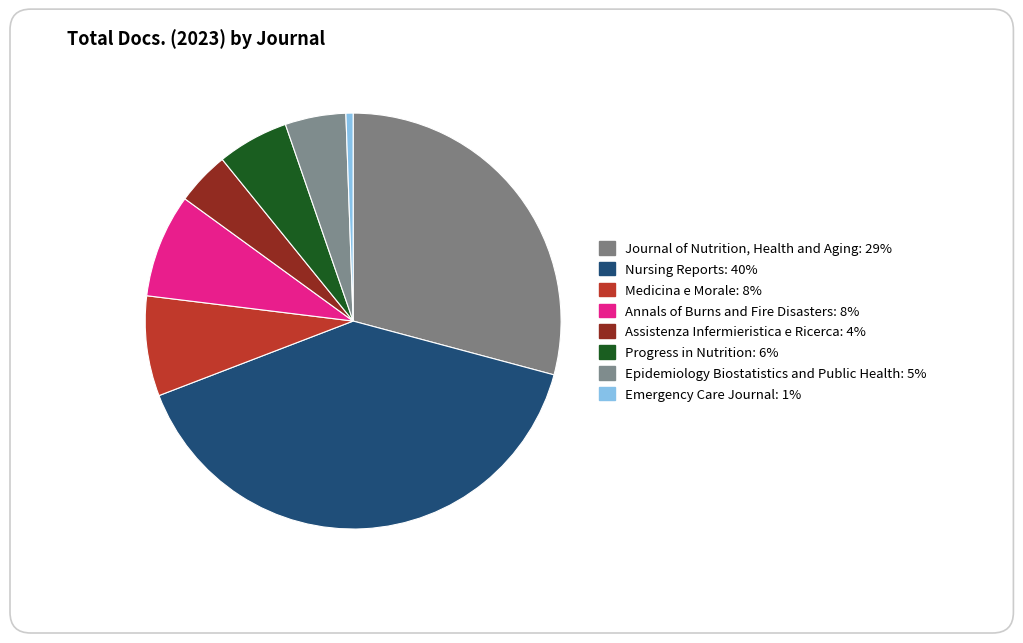

Which slice is the largest?

Nursing Reports